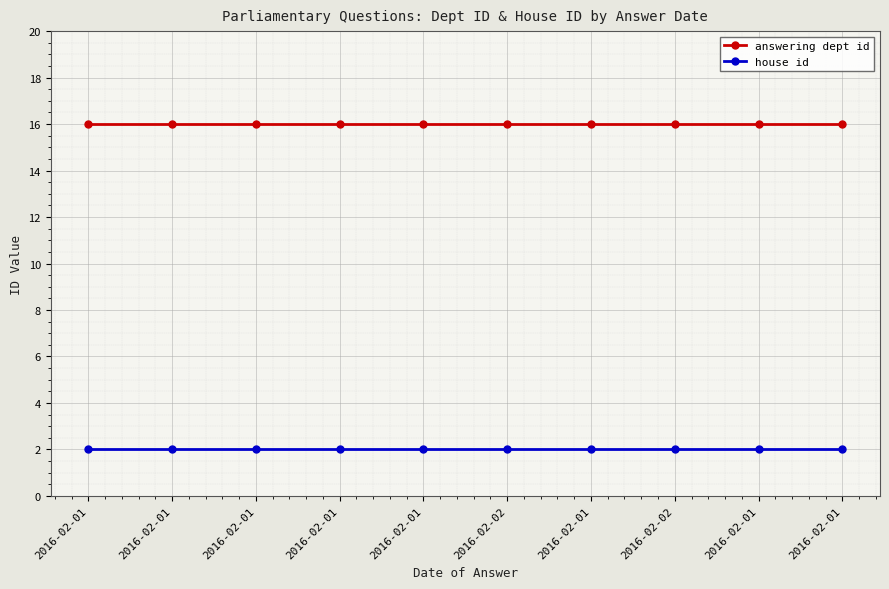

What is the spread (max minus min) of values at 2016-02-01?

14